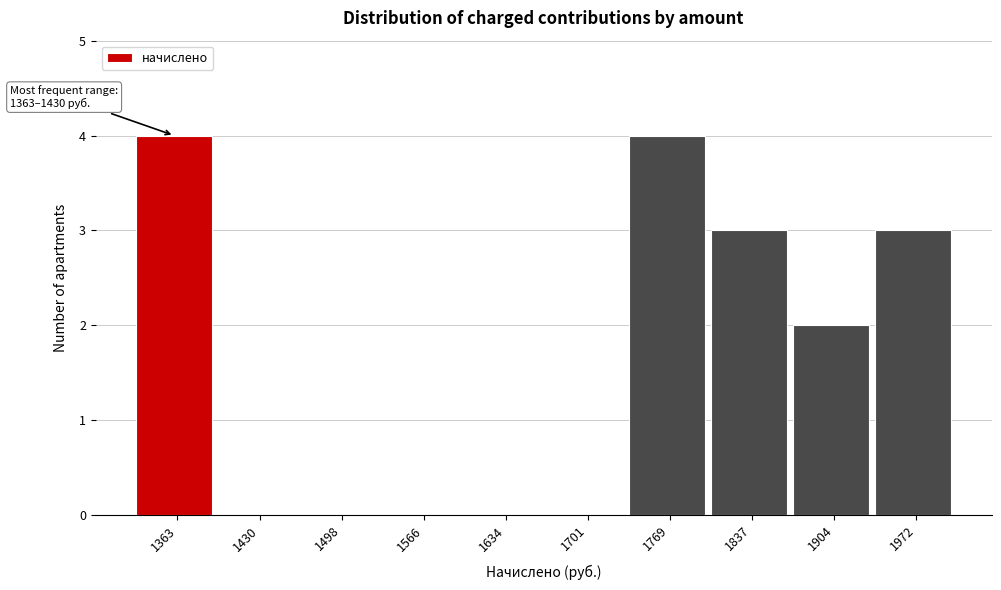

Reading left to right, list all the values displayed in this chart.

1363=4	1430=0	1498=0	1566=0	1634=0	1701=0	1769=4	1837=3	1904=2	1972=3